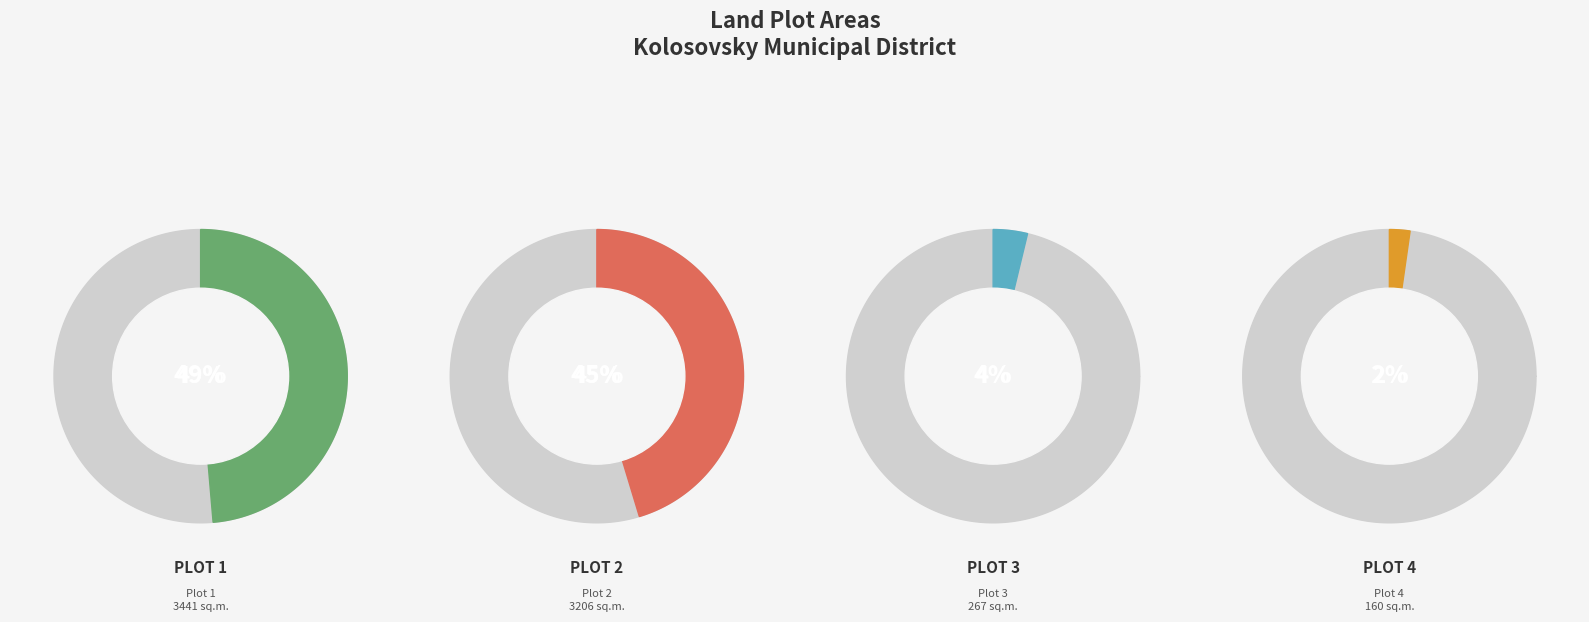

To the nearest percent, what is the average slice percentage?

25%